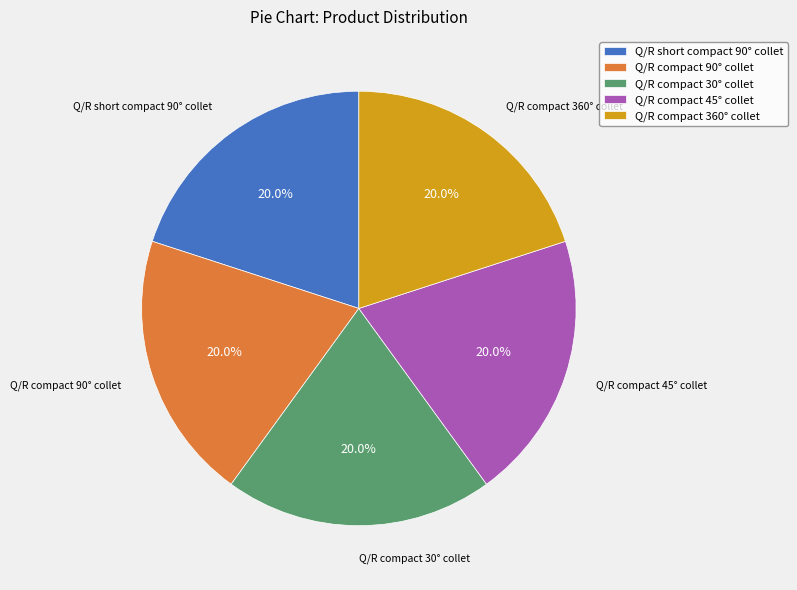

How much of the chart is everything except Q/R compact 30° collet?

80.0%